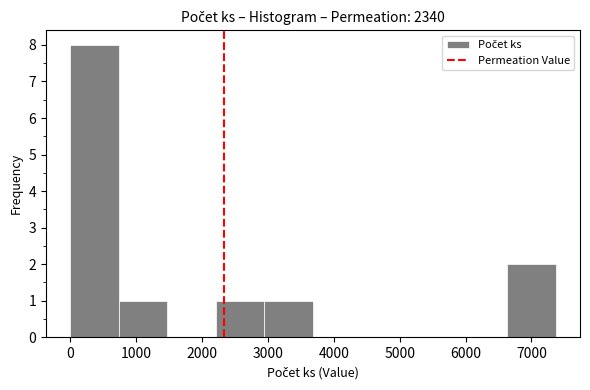

Reading left to right, list every bar in this chart as the range it spans on the x-axis followed by its height. Neither the bar edges nor the heights are printed on the chart, so give them approximately, as read against the axes.

0 to 700: 8
700 to 1500: 1
1500 to 2200: 0
2200 to 2900: 1
2900 to 3700: 1
3700 to 4400: 0
4400 to 5200: 0
5200 to 5900: 0
5900 to 6600: 0
6600 to 7400: 2